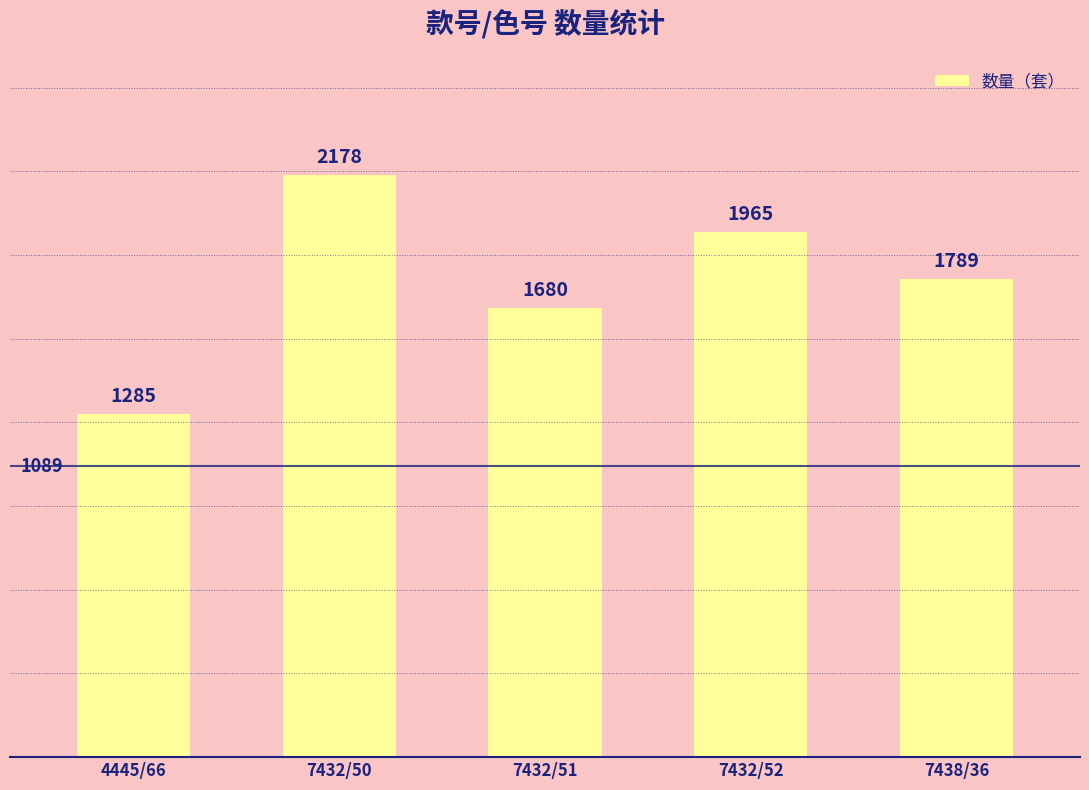

Reading left to right, extract all data points from this chart.

4445/66=1285	7432/50=2178	7432/51=1680	7432/52=1965	7438/36=1789